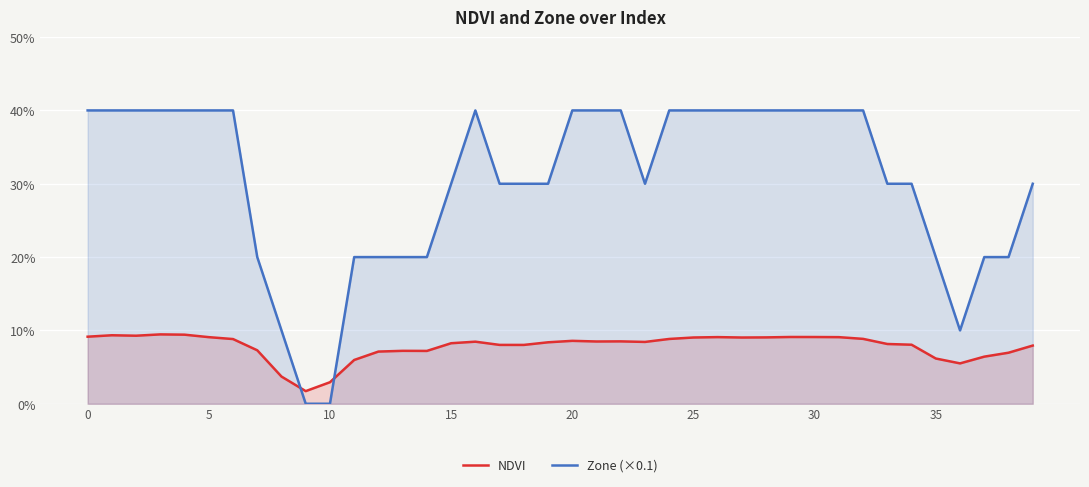

What are all the series names shown in the legend?

NDVI, Zone (×0.1)